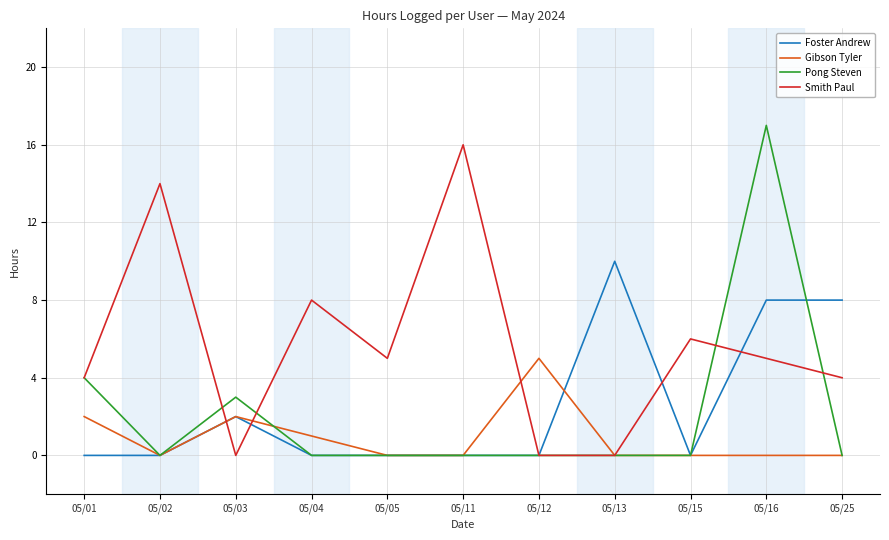

List the series in order of their peak value, lowest first.

Gibson Tyler, Foster Andrew, Smith Paul, Pong Steven